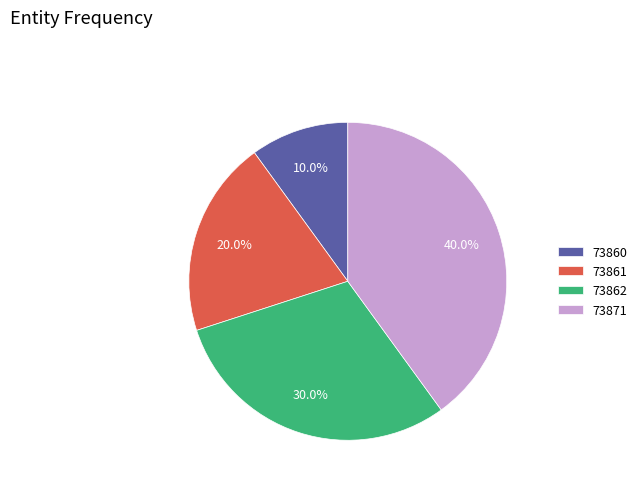

Is it true that 73862 is 38% of the pie?

False